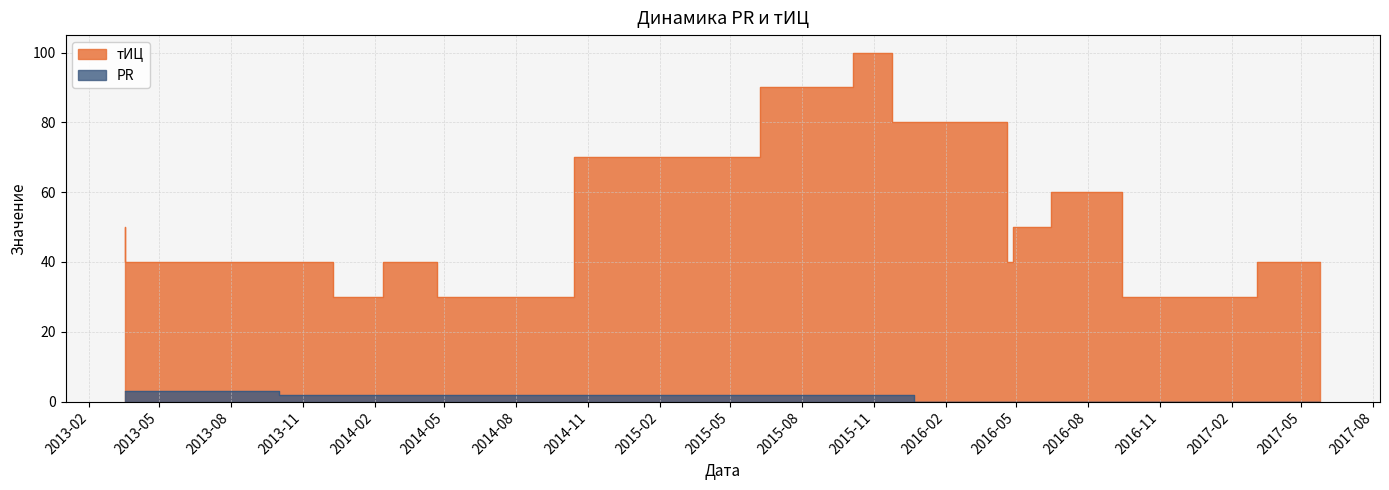

At which category does тИЦ reach its first local peak?

2014-04-22